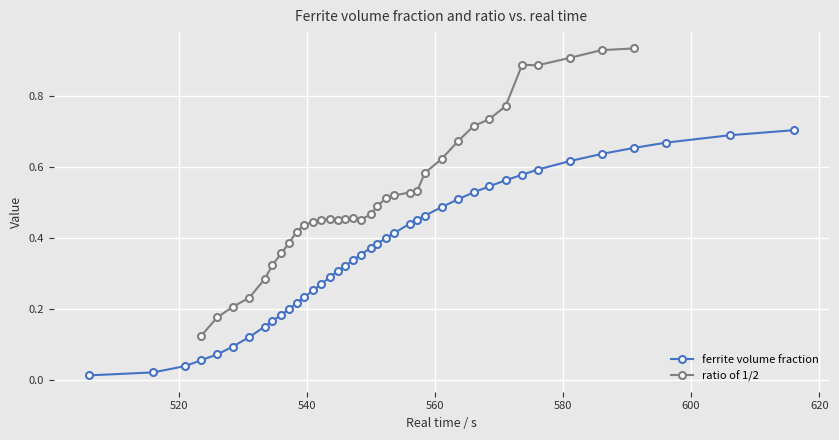

True or false: the data has more than 2 interior local peaks.

False